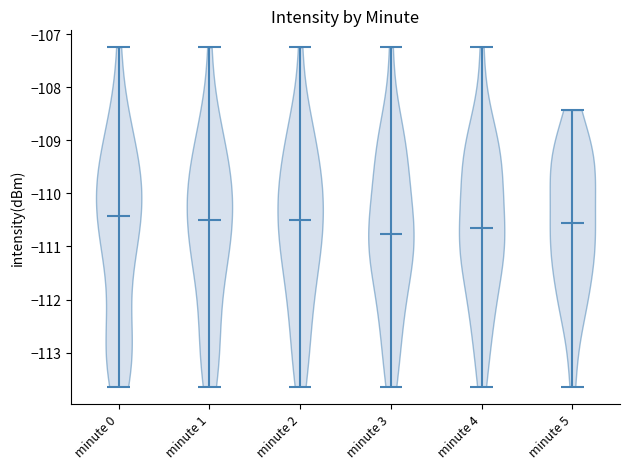

What is the lowest point the violin for minute 2 reaches on the y-axis? The values are not printed on the chart, so give them approximately, as read against the axis.

-113.6